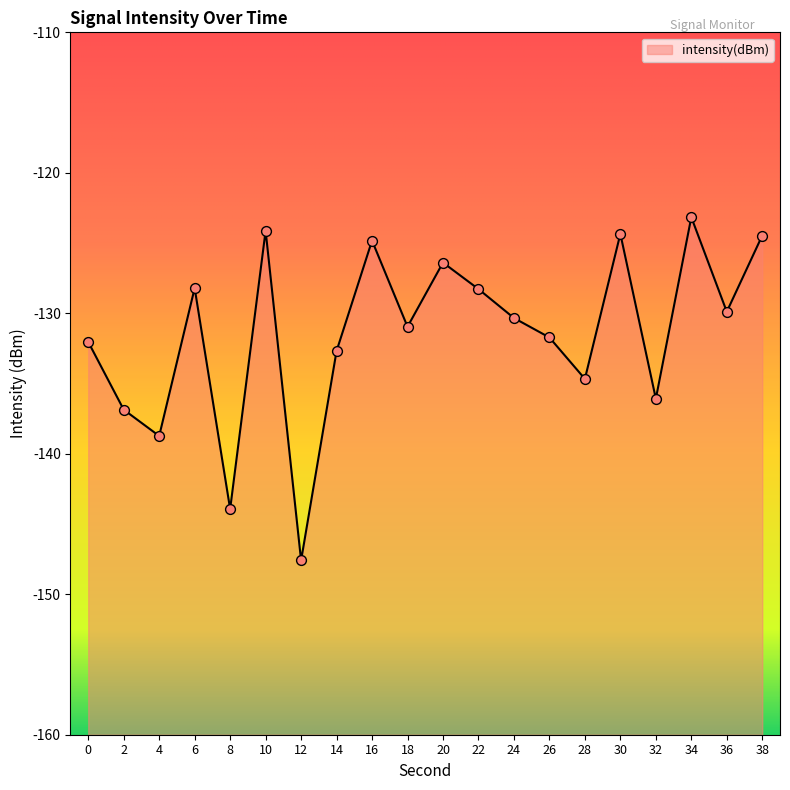

What is the change in value from 8 to 26?

+12.2